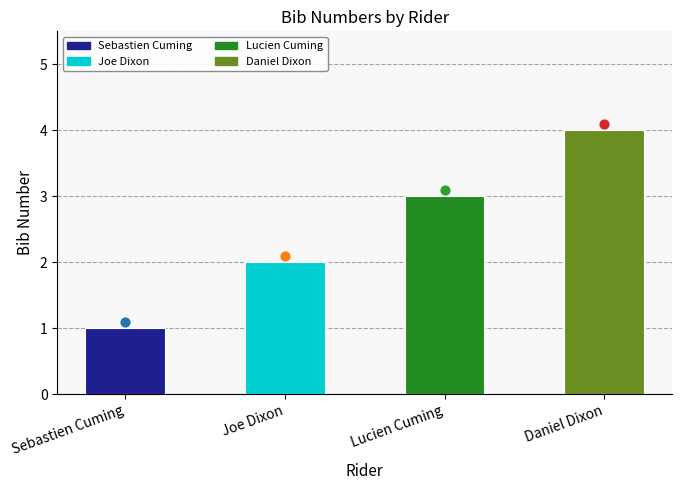

What is the change in value from Joe Dixon to Lucien Cuming?

+1